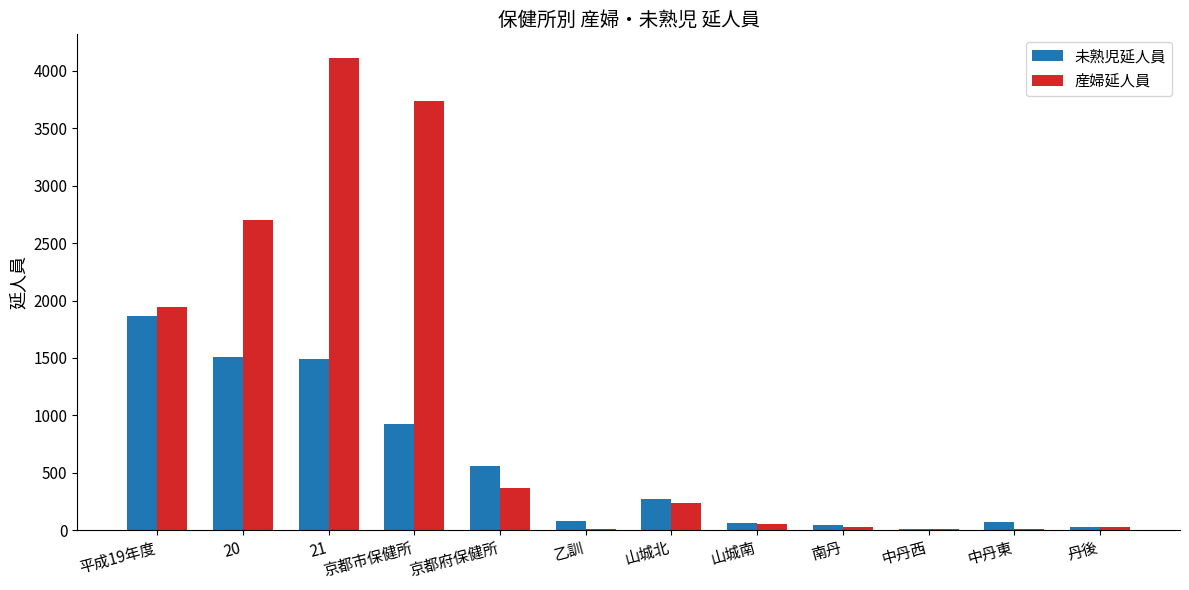

What is the total value across all series at 山城南?

115